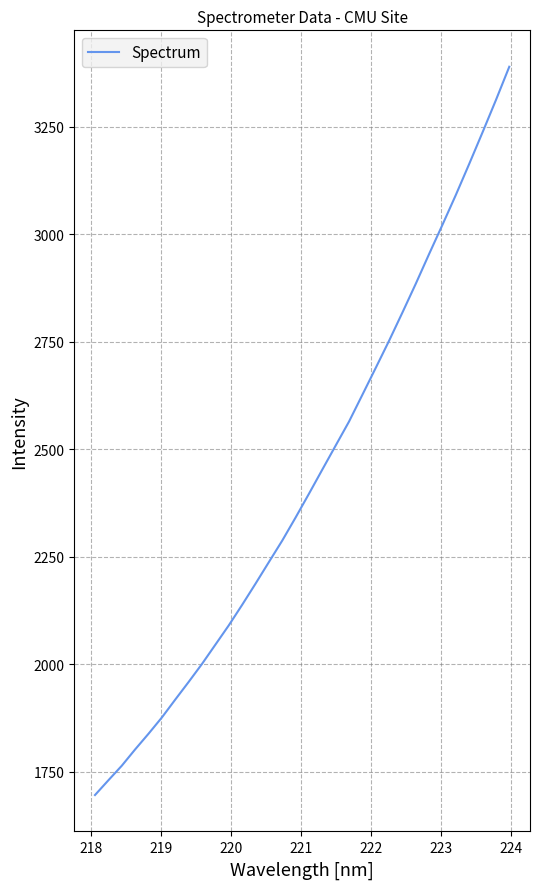

What is the difference between the maximum and minimum values?

1692.8